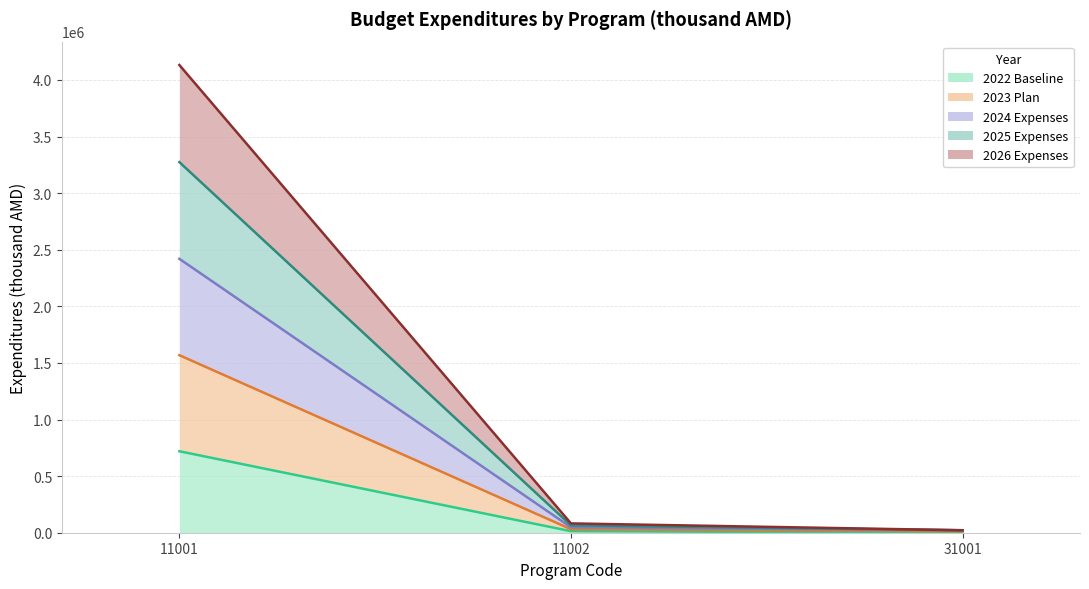

At which category is the sum across all series the highest?

11001